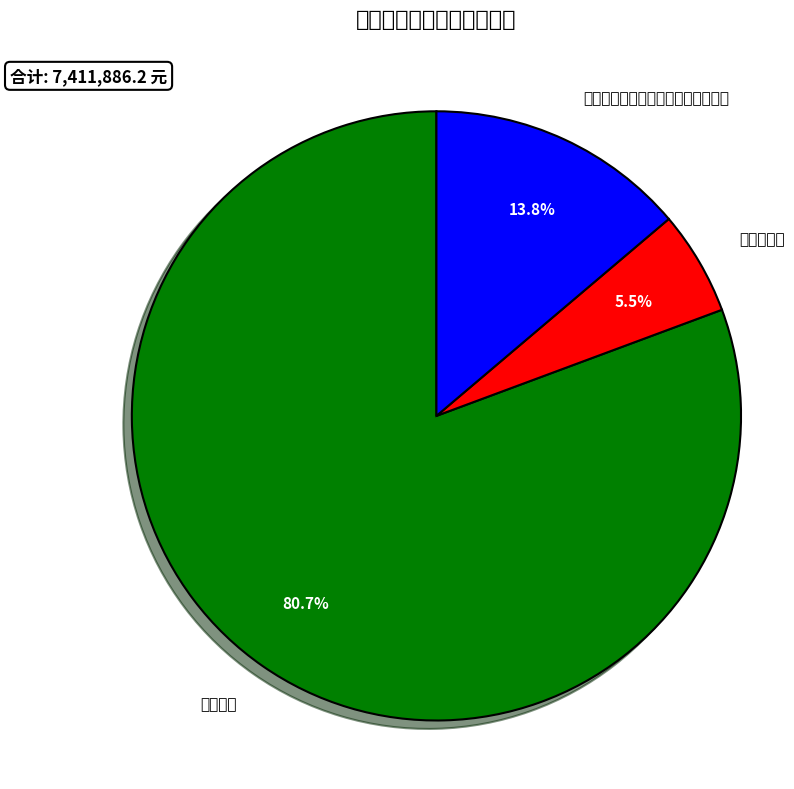

Which slice is the smallest?

住房公积金